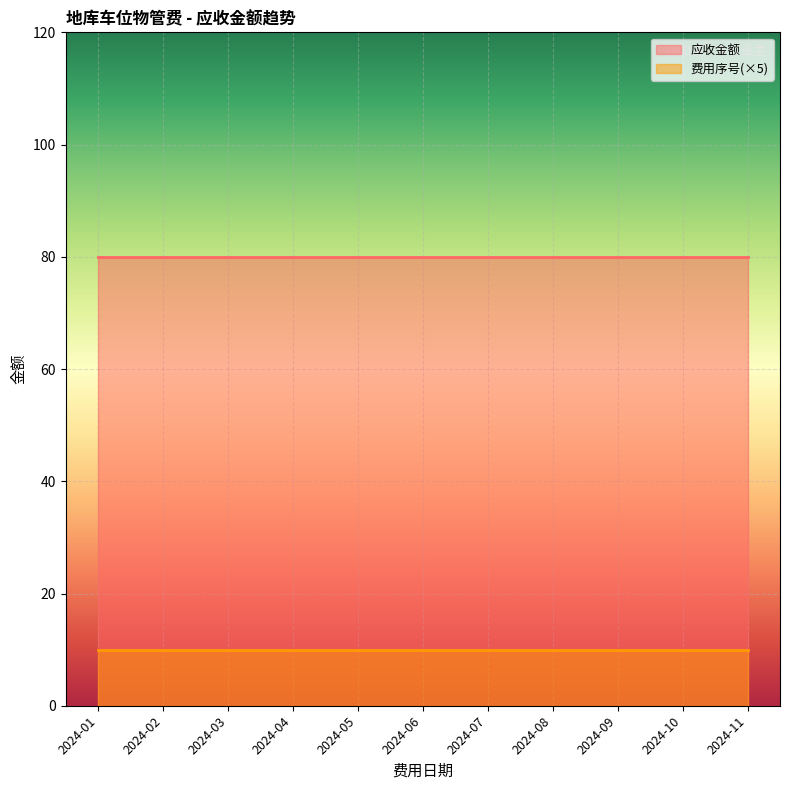

List the labels in order of 应收金额 value, largest first.

2024-01, 2024-02, 2024-03, 2024-04, 2024-05, 2024-06, 2024-07, 2024-08, 2024-09, 2024-10, 2024-11